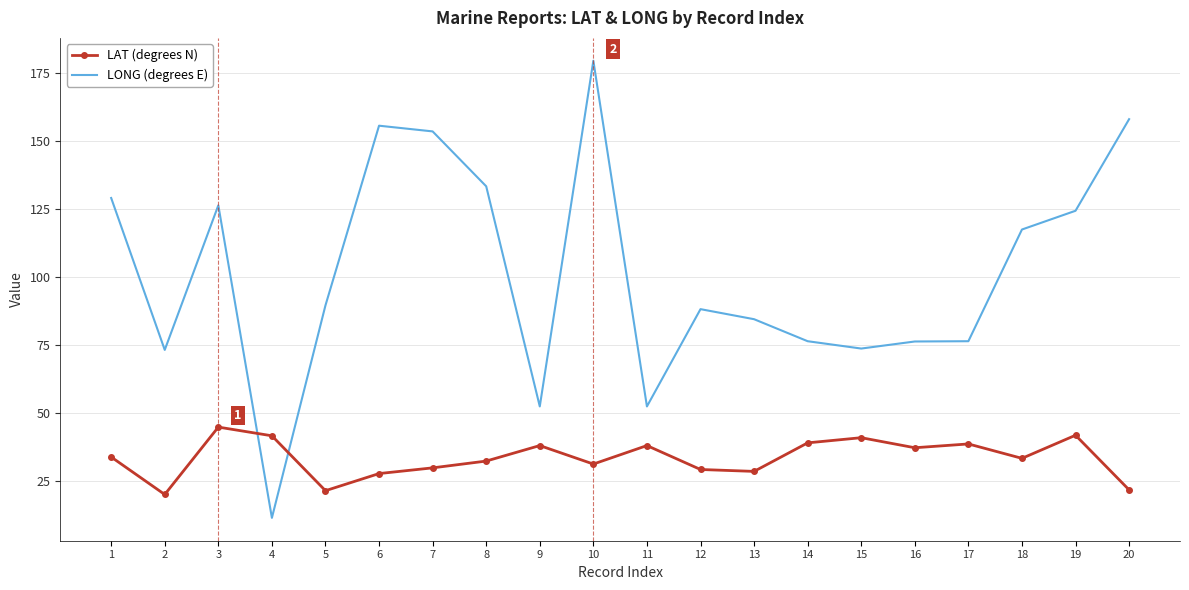

What is the total value across all series at 1?

162.9